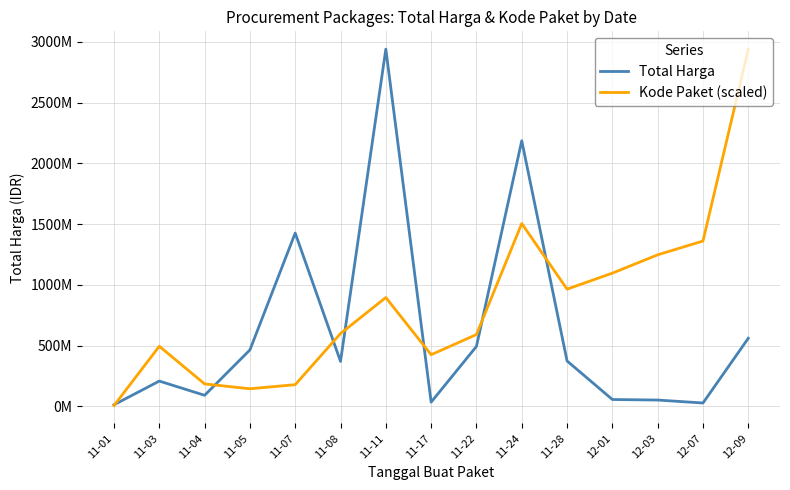

Which has a higher value, 11-22 or 11-28?

11-22